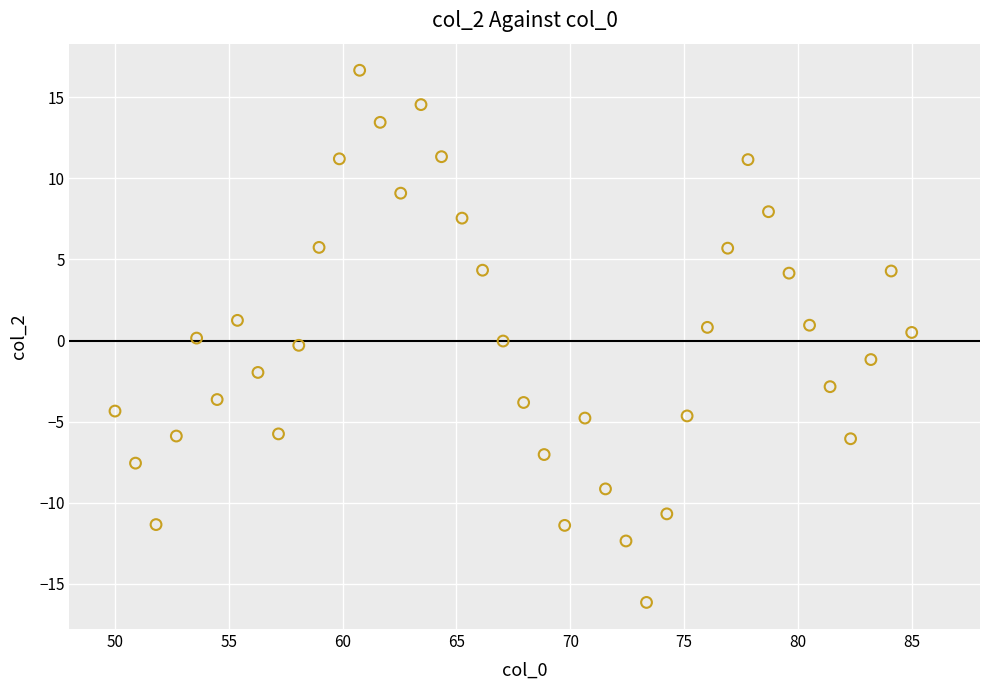

What is the range of Y values (max minus min)?

32.8